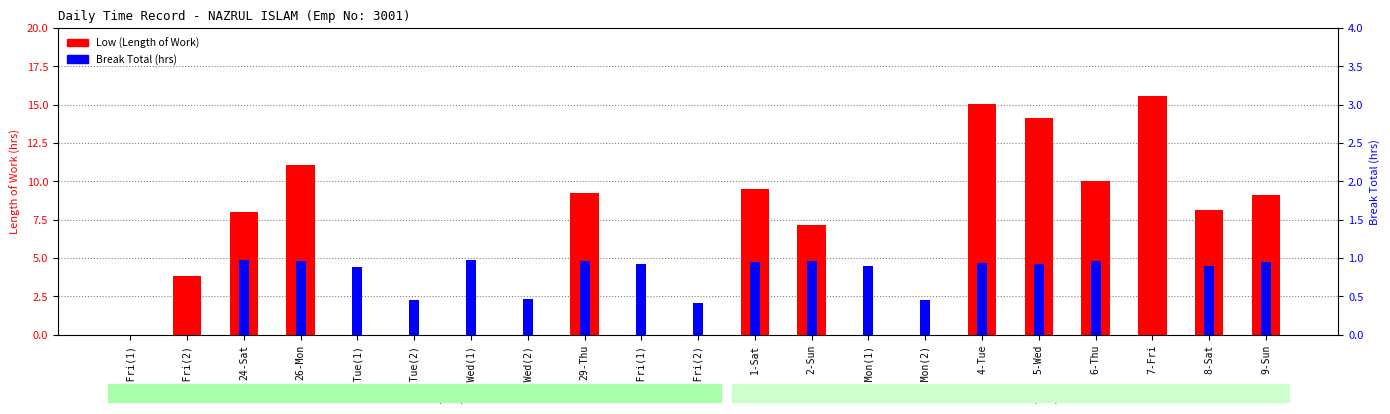

At which label is Low (Length of Work) closest to 7?

2-Sun